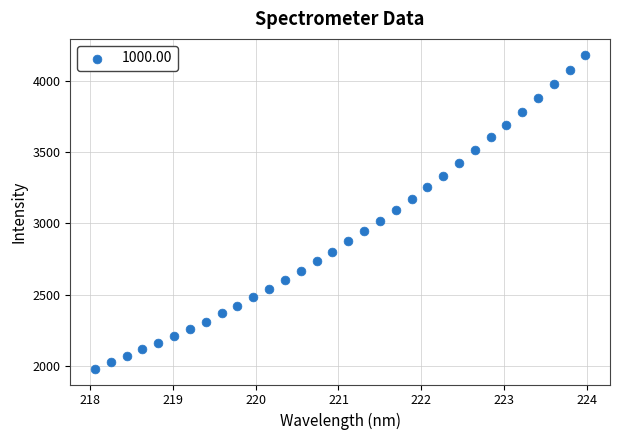

What is the range of X values (max minus min)?

5.9